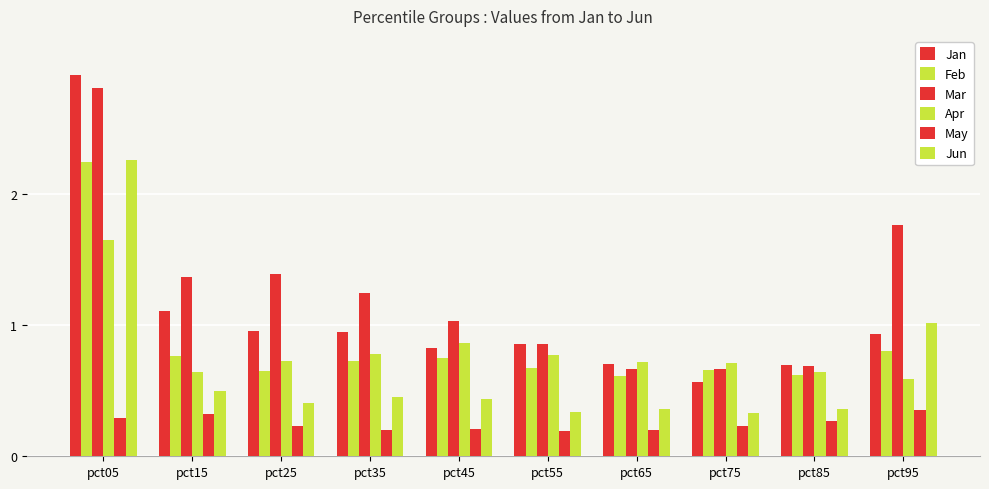

Between pct15 and pct95, which series saw the biggest shift?

Jun